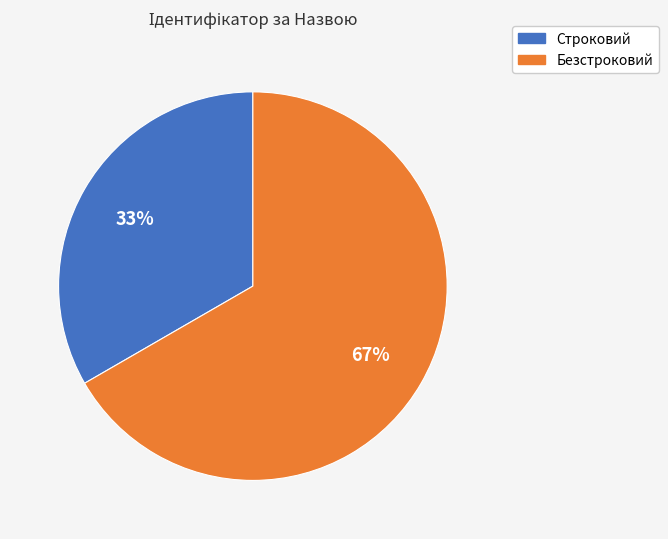

Is it true that Строковий is 28% of the pie?

False